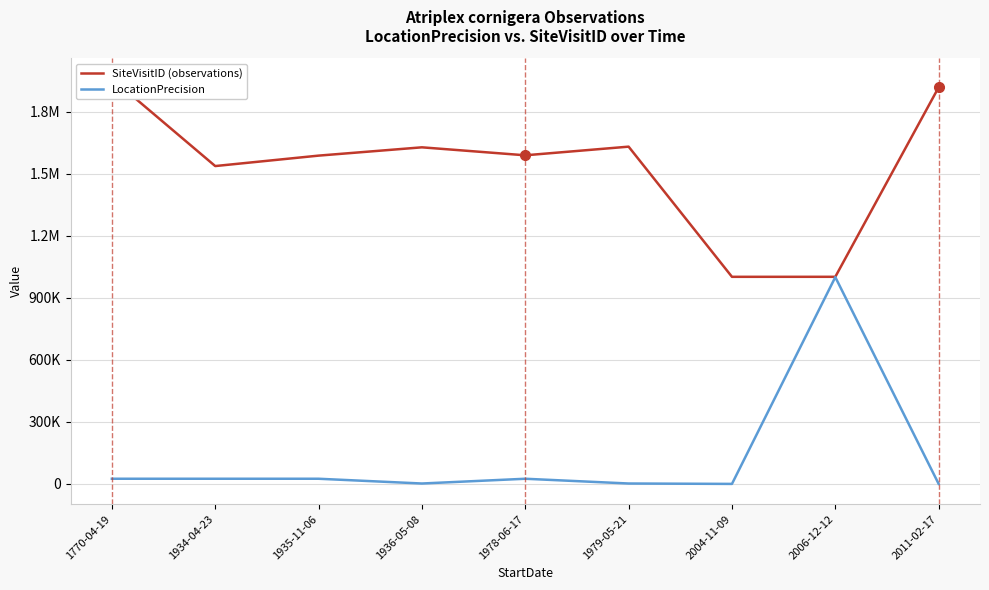

The SiteVisitID (observations) series shows 1001463 at 2004-11-09. True or false?

True